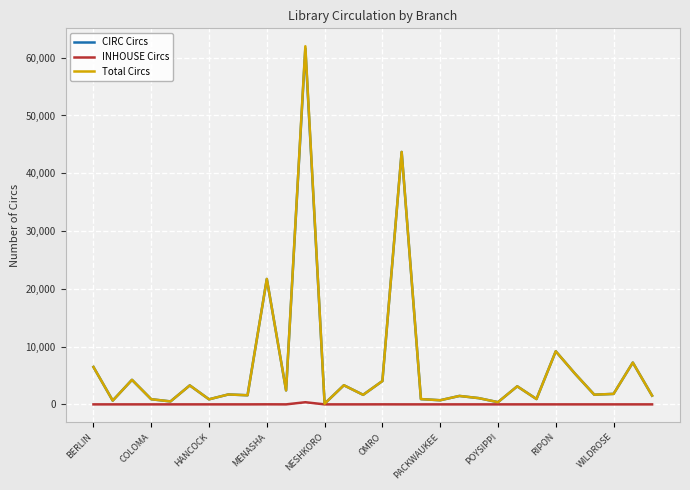

What is the minimum value for Total Circs?

118